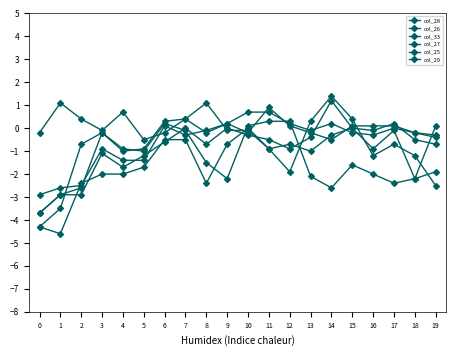

Count the number of categories in the chart.

20